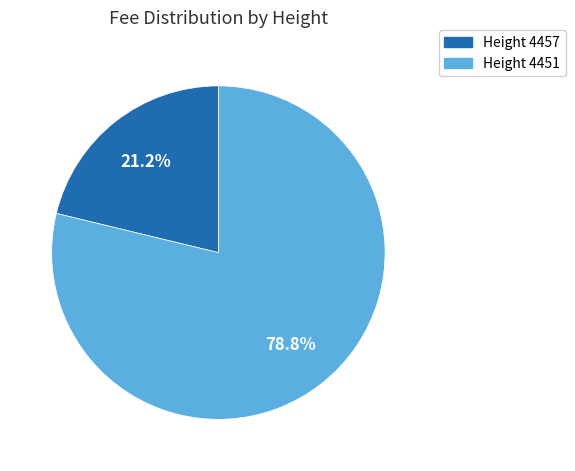

Is there any slice that represents more than half of the pie?

Yes